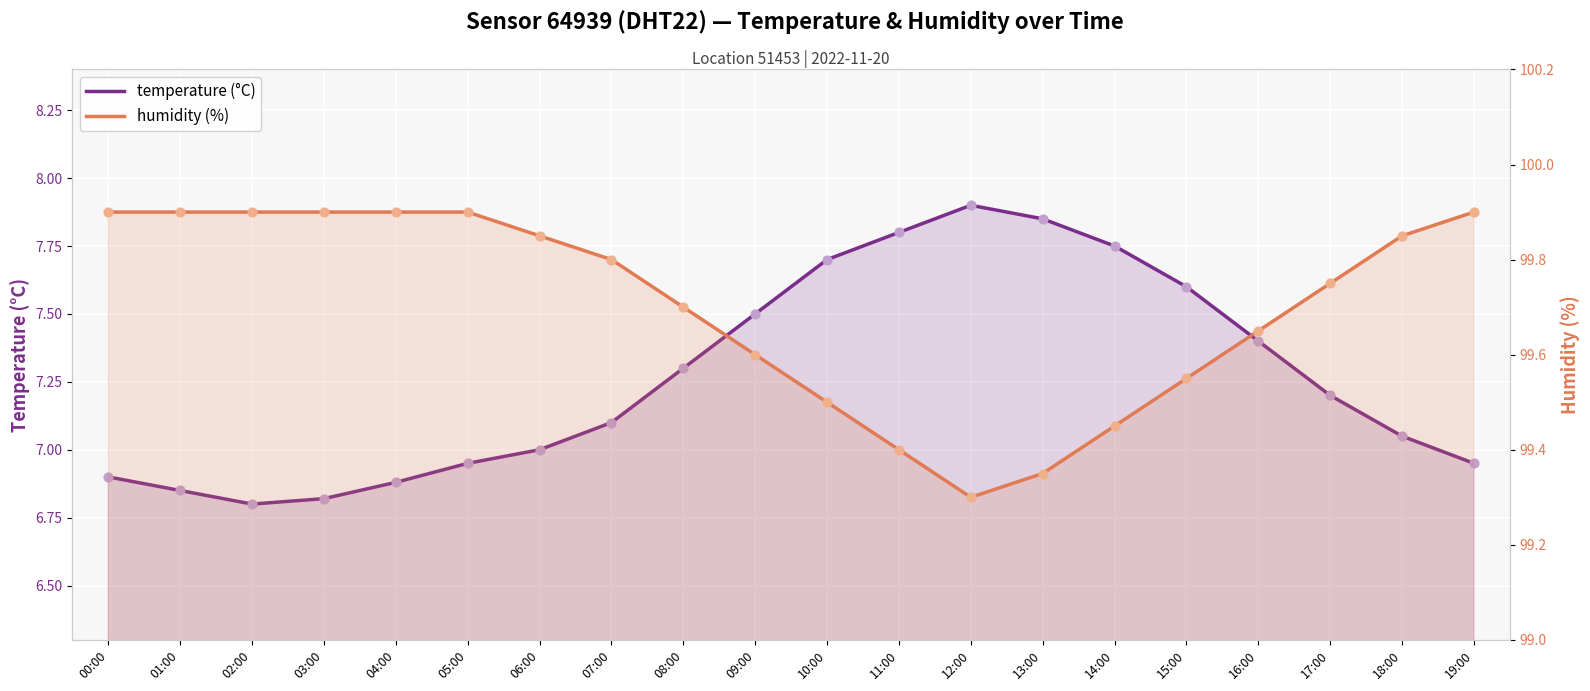

Which series reaches the minimum Y coordinate?

temperature (°C)